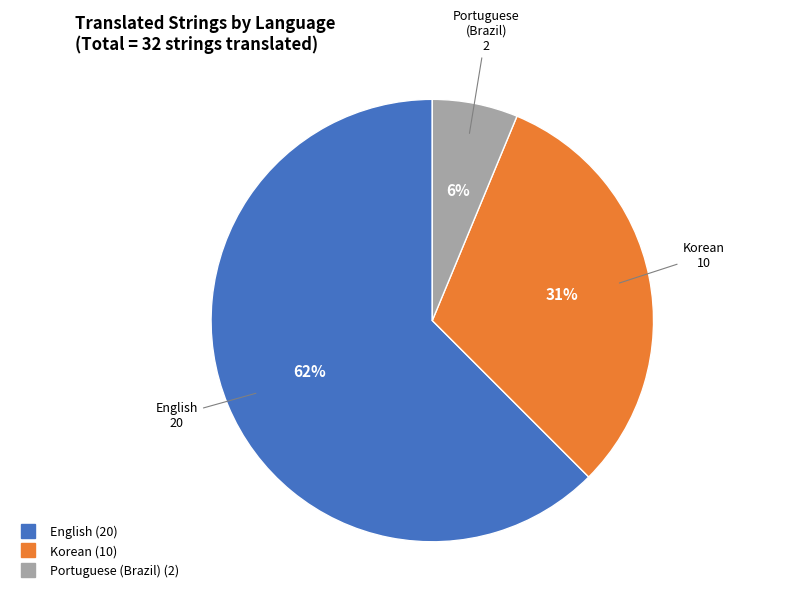

Is there any slice that represents more than half of the pie?

Yes